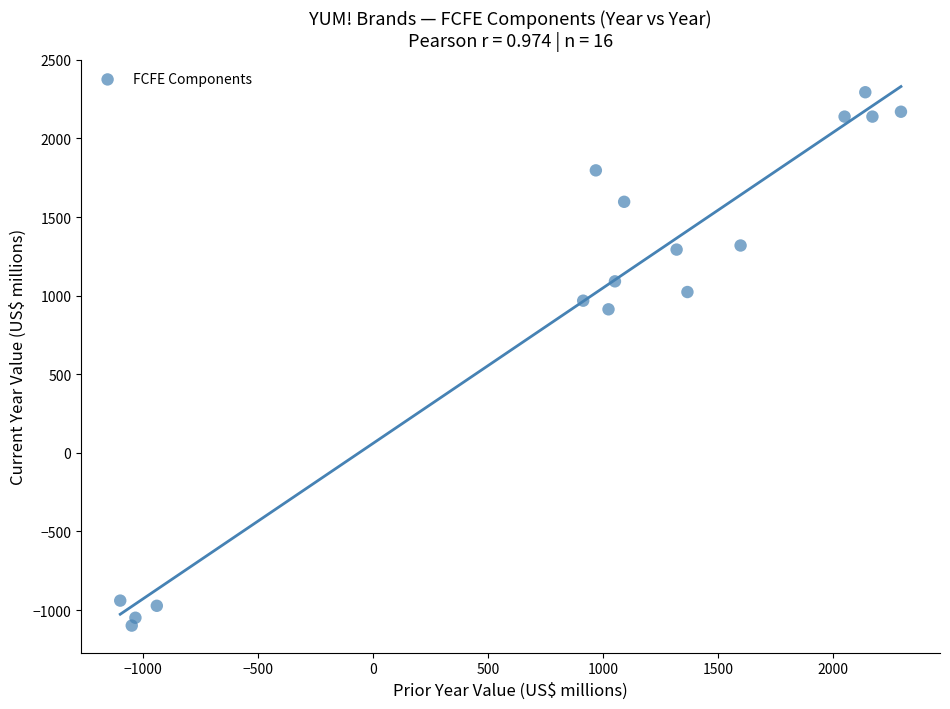

What is the range of Y values (max minus min)?

3393